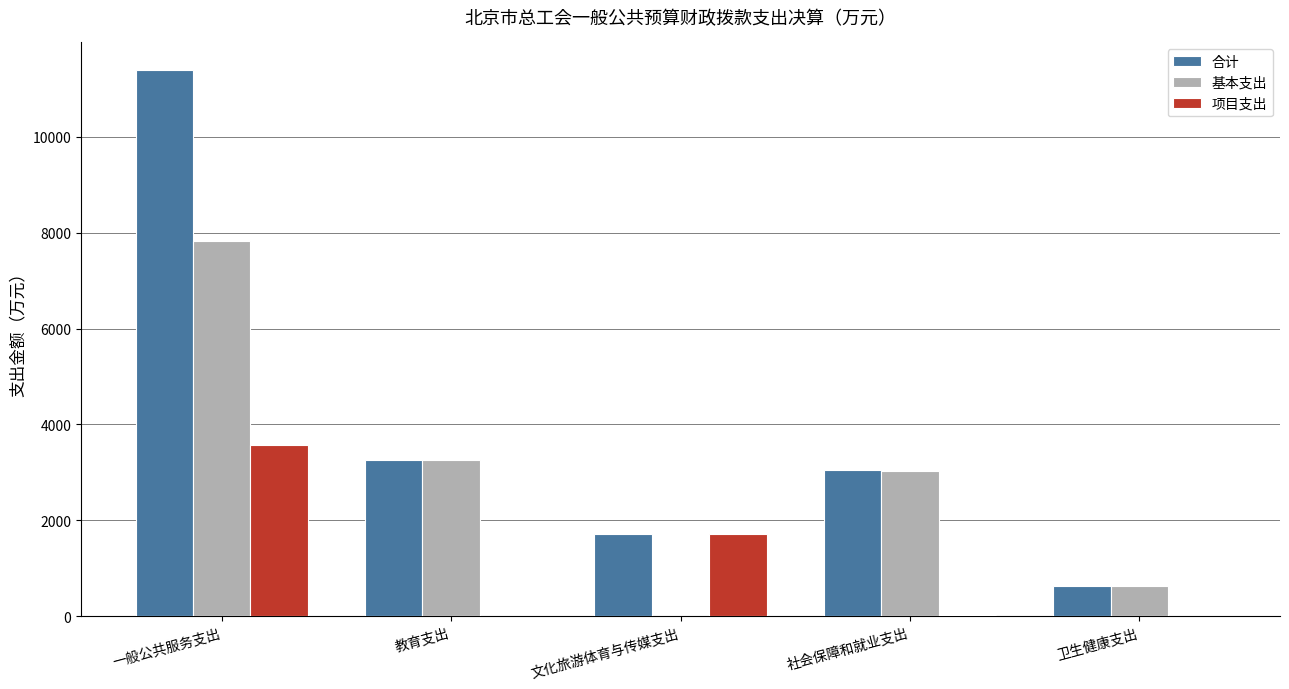

Is the value of 项目支出 at 教育支出 greater than the value of 合计 at 教育支出?

No